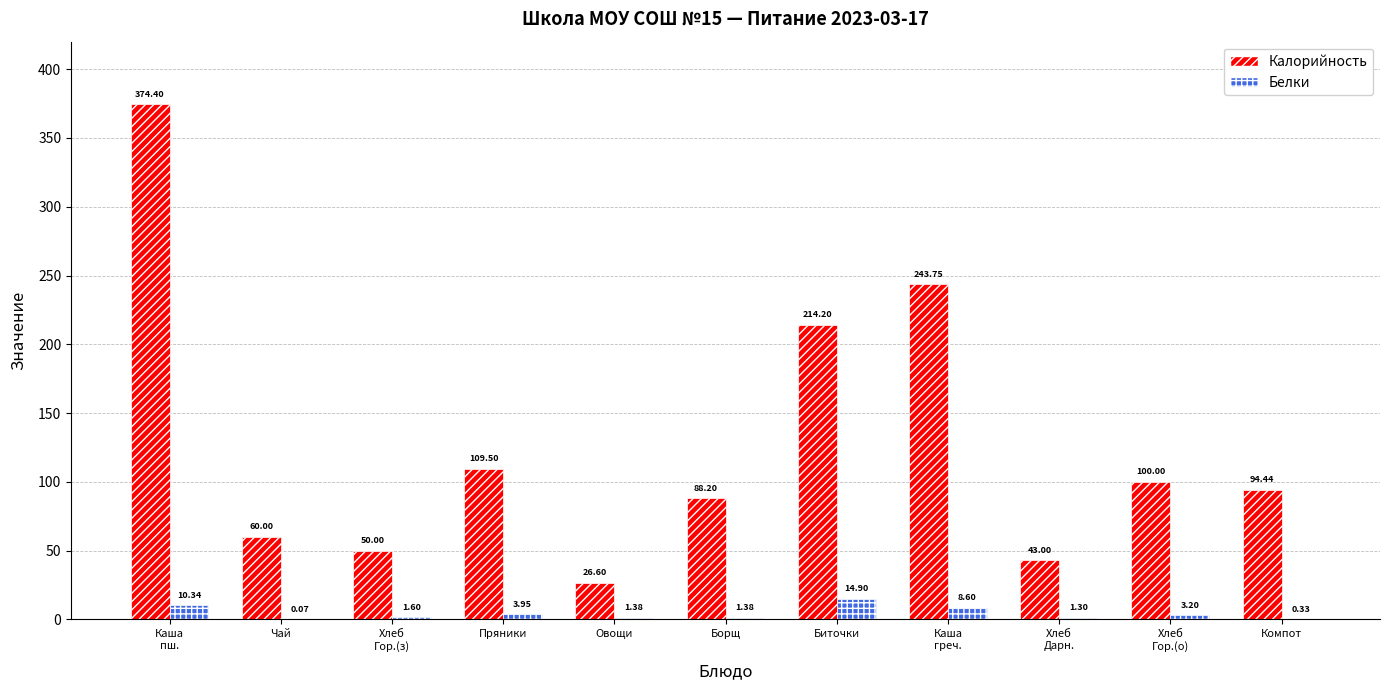

How many groups of bars are there?

11